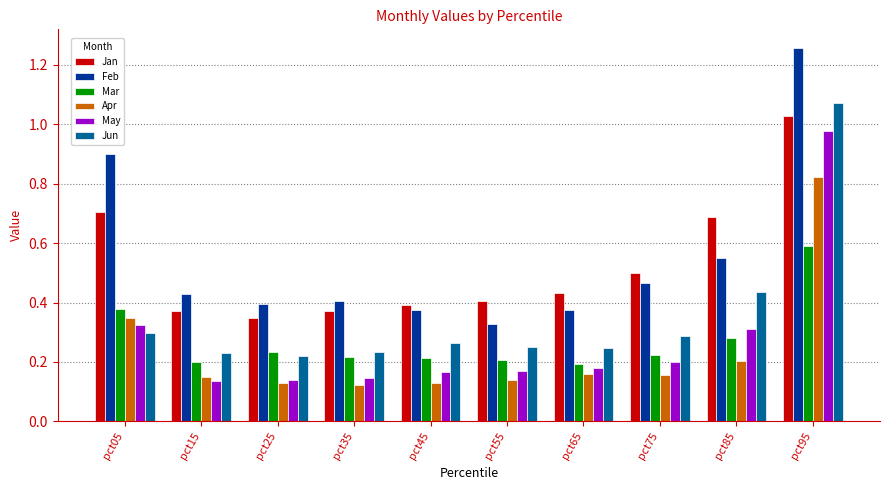

Which category has the highest value in the Feb series?

pct95